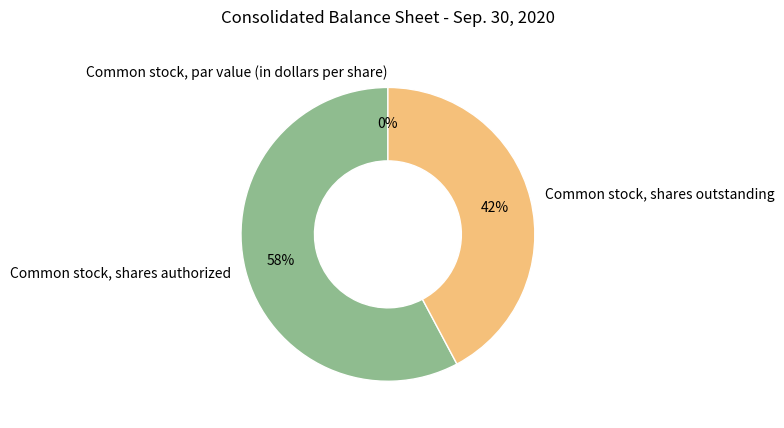

What is the smallest slice in the pie chart?

Common stock, par value (in dollars per share)